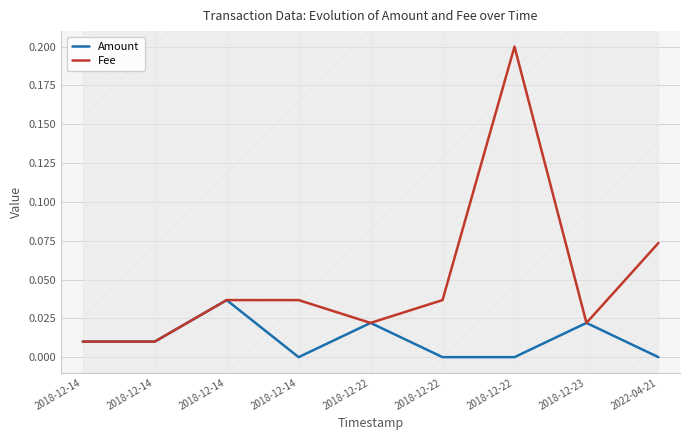

List the series in order of their peak value, highest first.

Fee, Amount